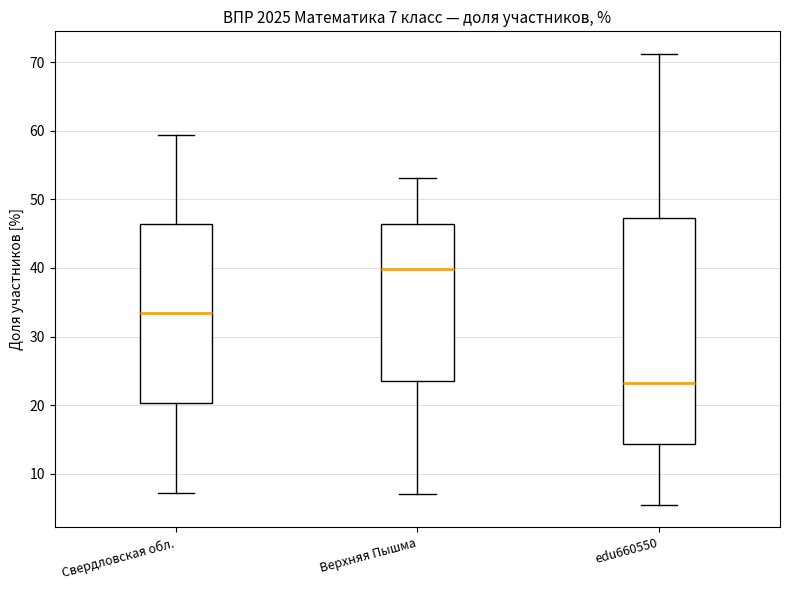

Which box has the highest median line?

Верхняя Пышма